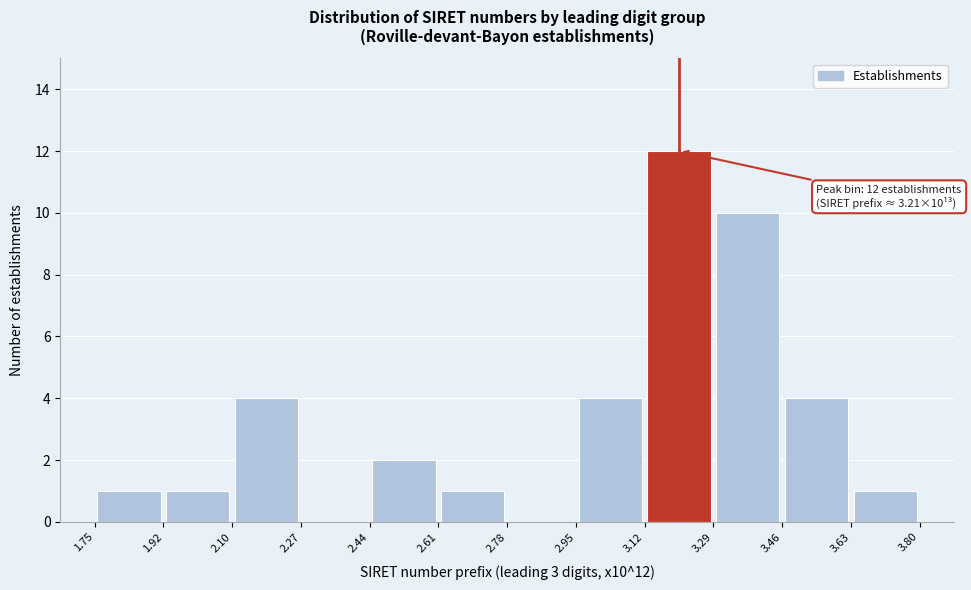

Over which range of the x-axis is the bar tallest?

3.12 to 3.29